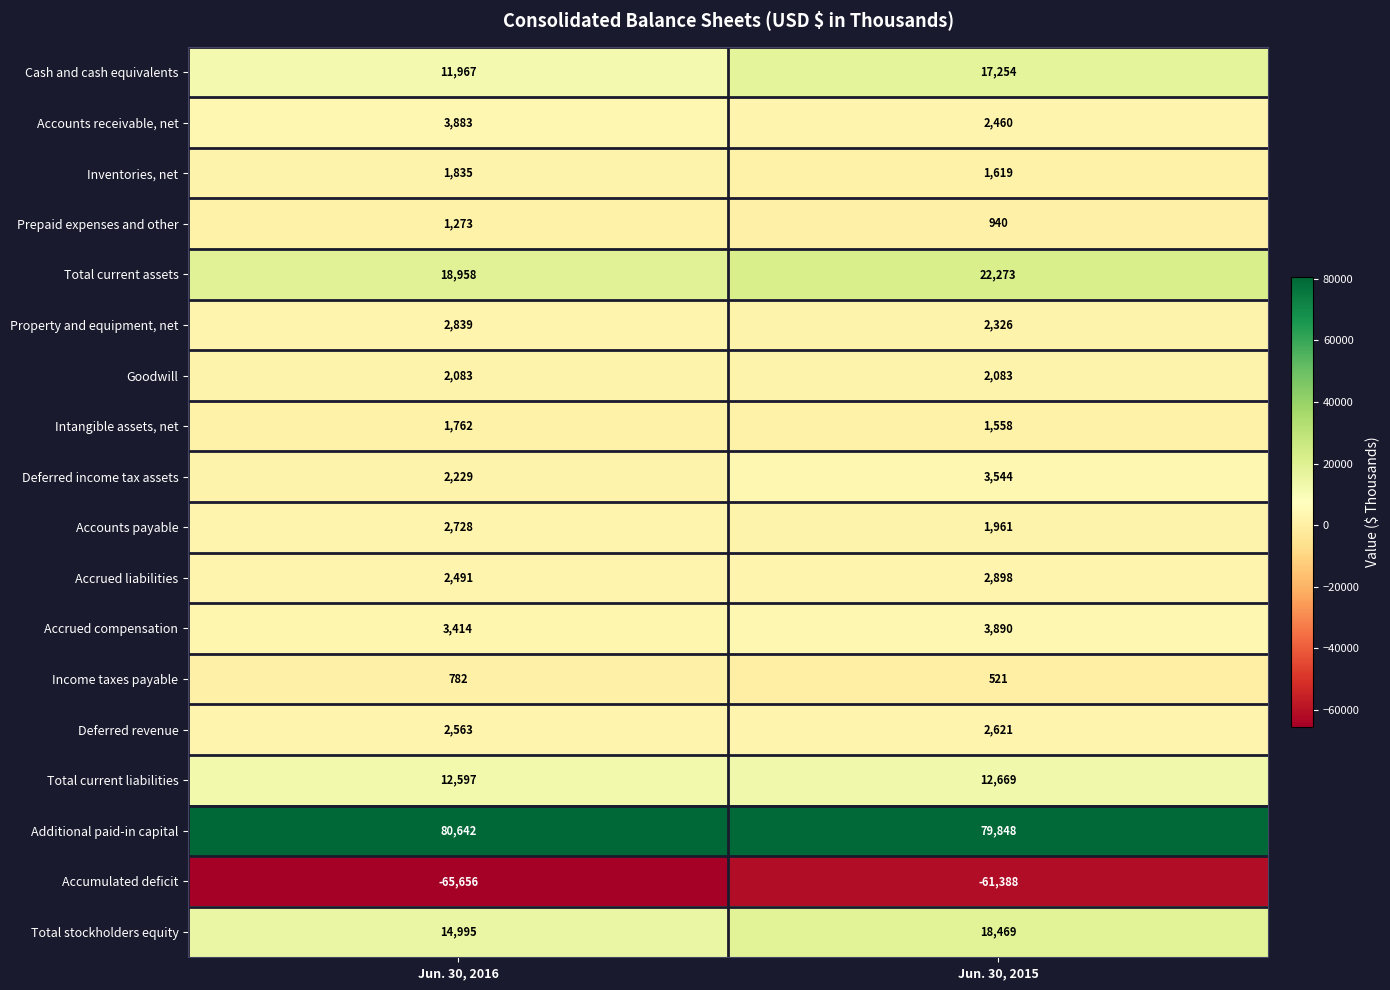

Between Jun. 30, 2016 and Jun. 30, 2015, which series saw the biggest shift?

Cash and cash equivalents